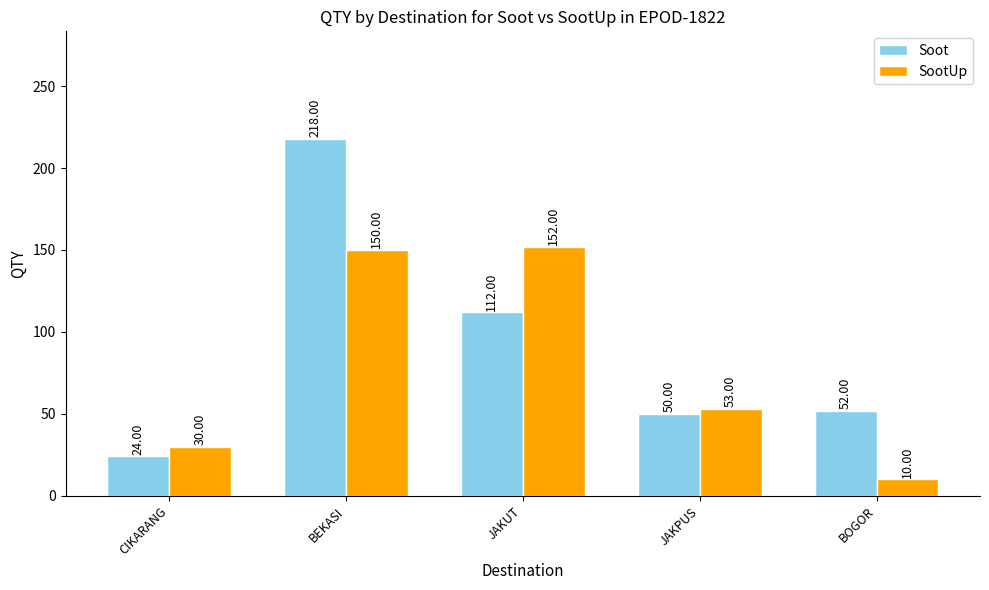

The value of SootUp at BOGOR is 10. True or false?

True